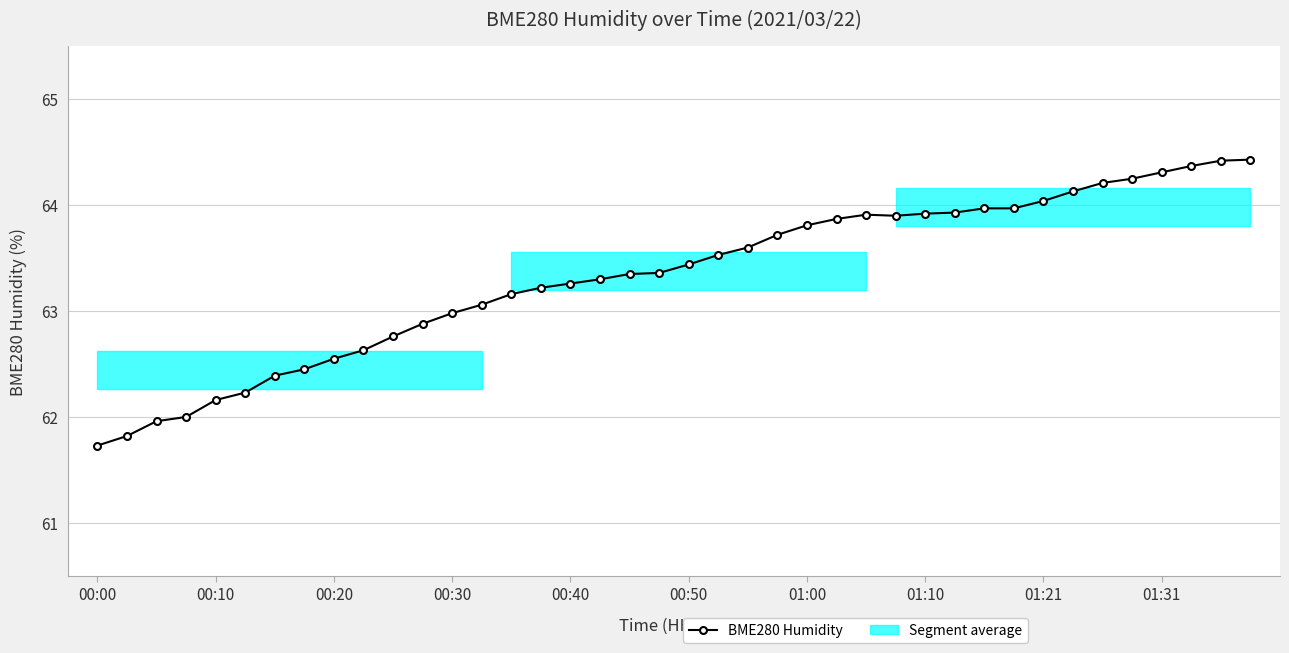

The chart shows a value of 63.1 at 13. True or false?

True